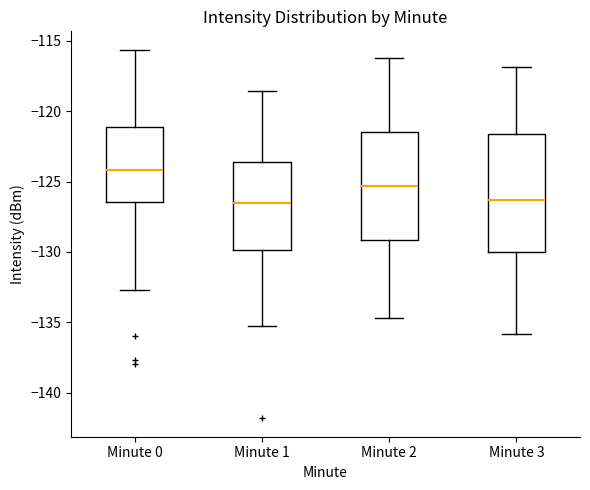

Reading left to right, transcribe this box plot: for each box, give where its median line is, the range the box spans, and where its two whiskers end, as read against the y-axis. The values are not printed on the chart, so give them approximately, as read against the axis.

Minute 0: median -124.0, box -126.5 to -121.0, whiskers -132.5 to -115.5
Minute 1: median -126.5, box -130.0 to -123.5, whiskers -135.0 to -118.5
Minute 2: median -125.5, box -129.0 to -121.5, whiskers -134.5 to -116.0
Minute 3: median -126.5, box -130.0 to -121.5, whiskers -136.0 to -117.0